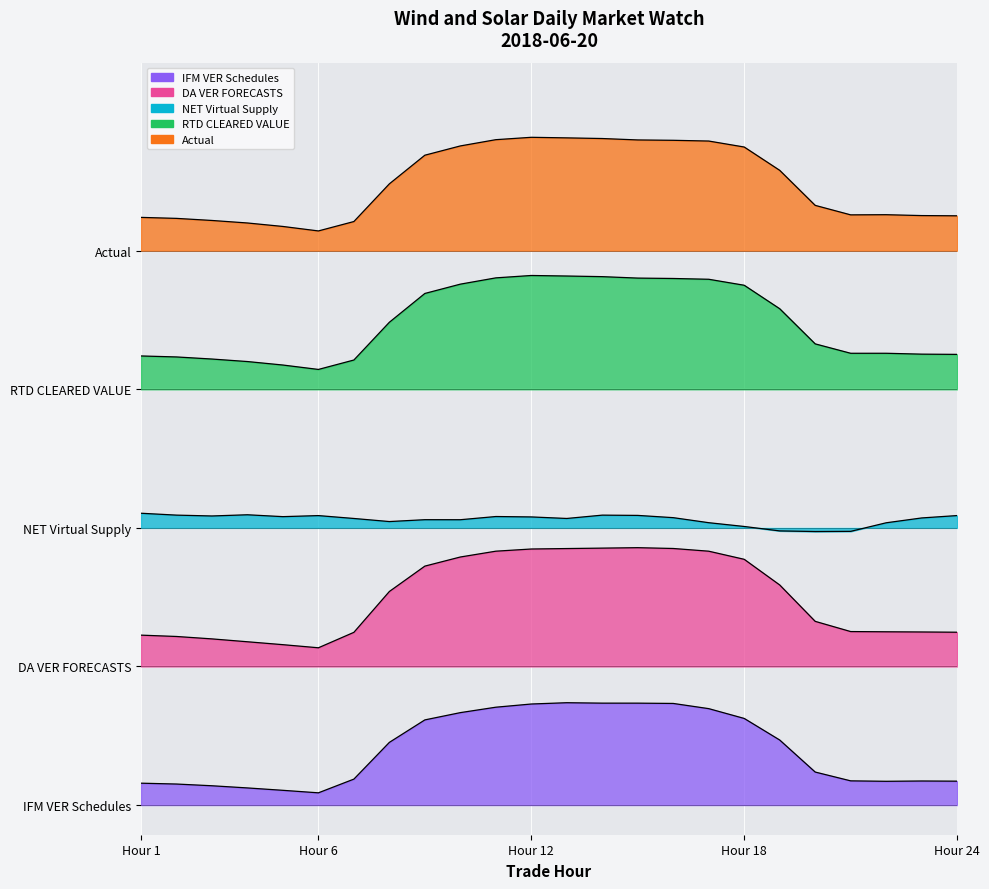

True or false: NET Virtual Supply has a value of 1.9 at 23.

False